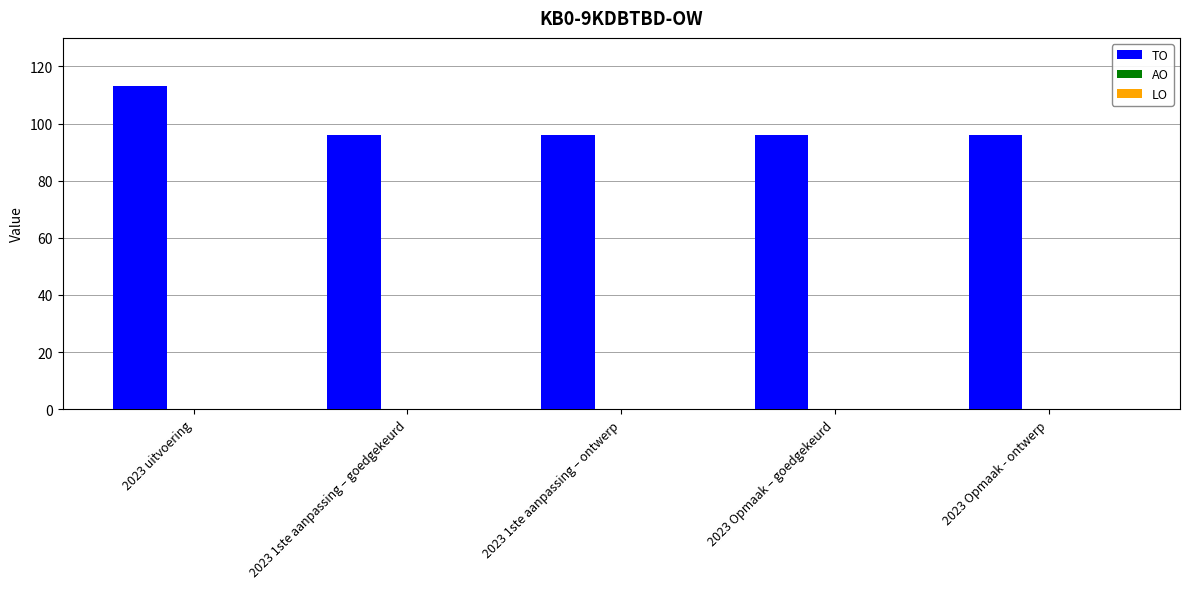

What is the label of the 1st bar from the right?

2023 Opmaak - ontwerp